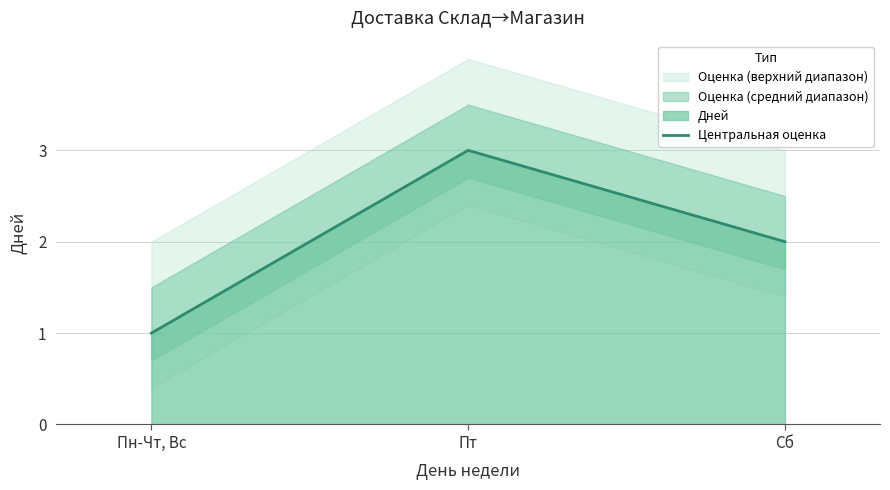

Which category has the highest value across all series?

Пт